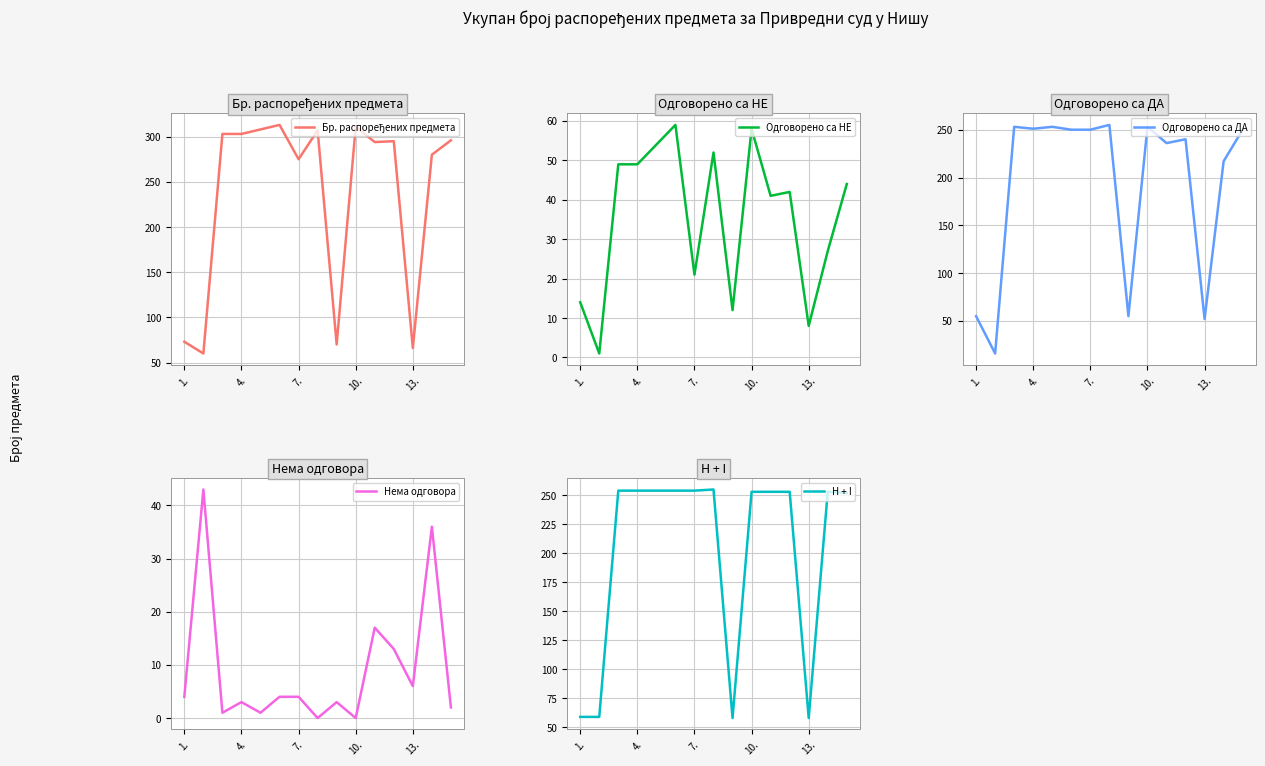

Is it true that Одговорено са НЕ equals 40 at 10.?

False